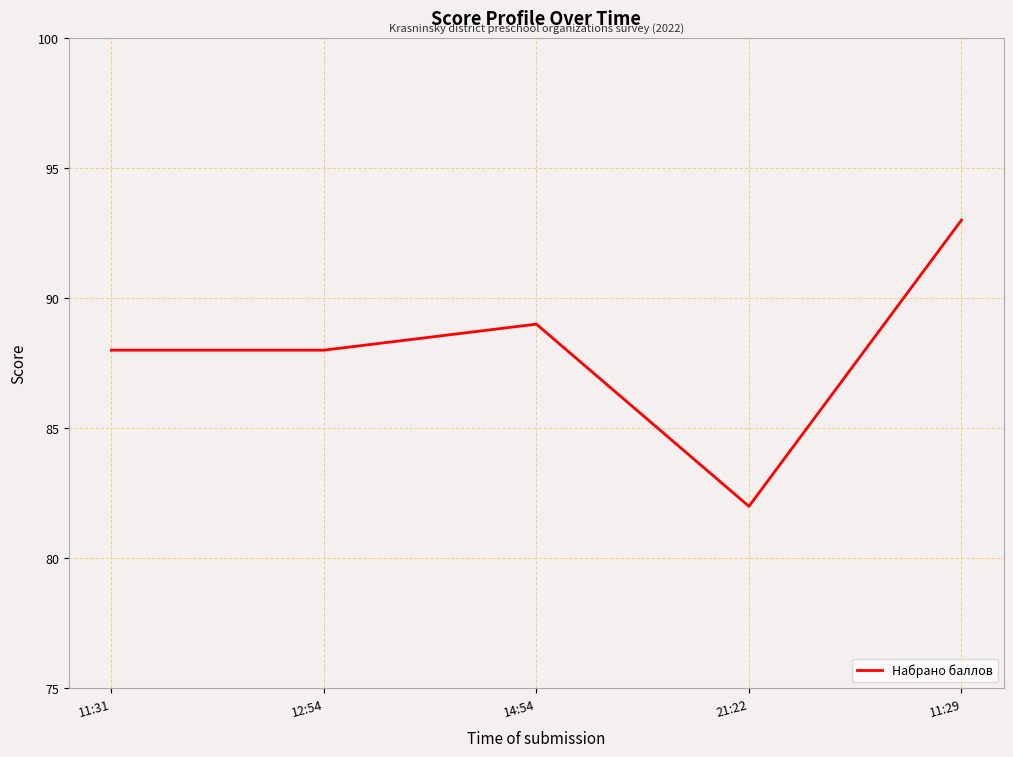

What position from the right is 21:22?

2